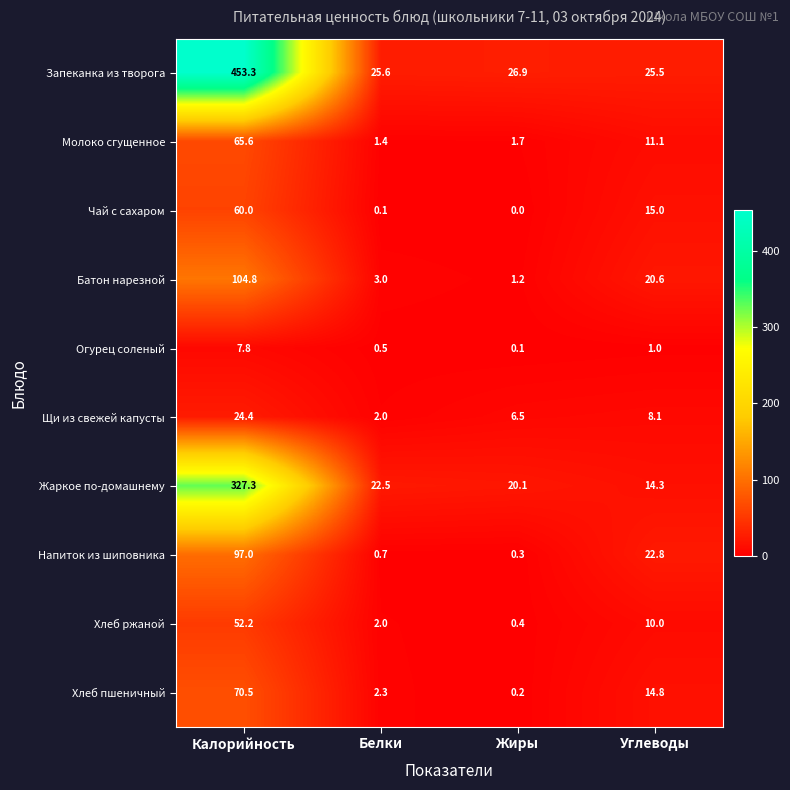

At which category is the sum across all series the highest?

Калорийность